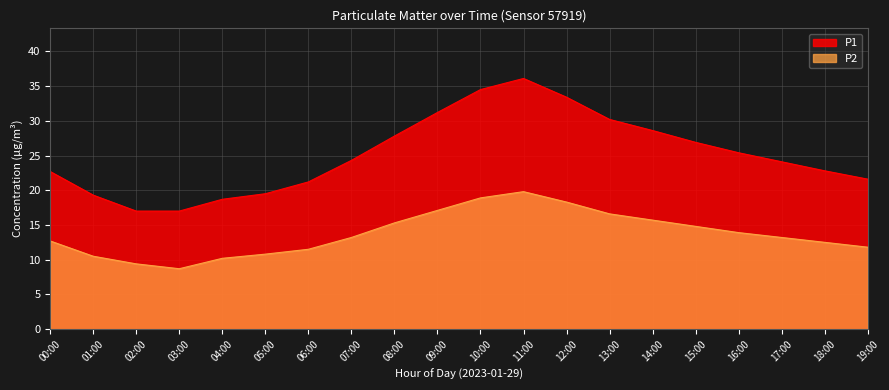

Reading left to right, list all the values displayed in this chart.

P1: 00:00=22.7	01:00=19.3	02:00=17.0	03:00=17.0	04:00=18.7	05:00=19.5	06:00=21.2	07:00=24.3	08:00=27.8	09:00=31.2	10:00=34.5	11:00=36.1	12:00=33.4	13:00=30.2	14:00=28.6	15:00=26.9	16:00=25.4	17:00=24.1	18:00=22.8	19:00=21.6
P2: 00:00=12.7	01:00=10.5	02:00=9.4	03:00=8.7	04:00=10.2	05:00=10.8	06:00=11.5	07:00=13.2	08:00=15.3	09:00=17.1	10:00=18.9	11:00=19.8	12:00=18.3	13:00=16.6	14:00=15.7	15:00=14.8	16:00=13.9	17:00=13.2	18:00=12.5	19:00=11.8